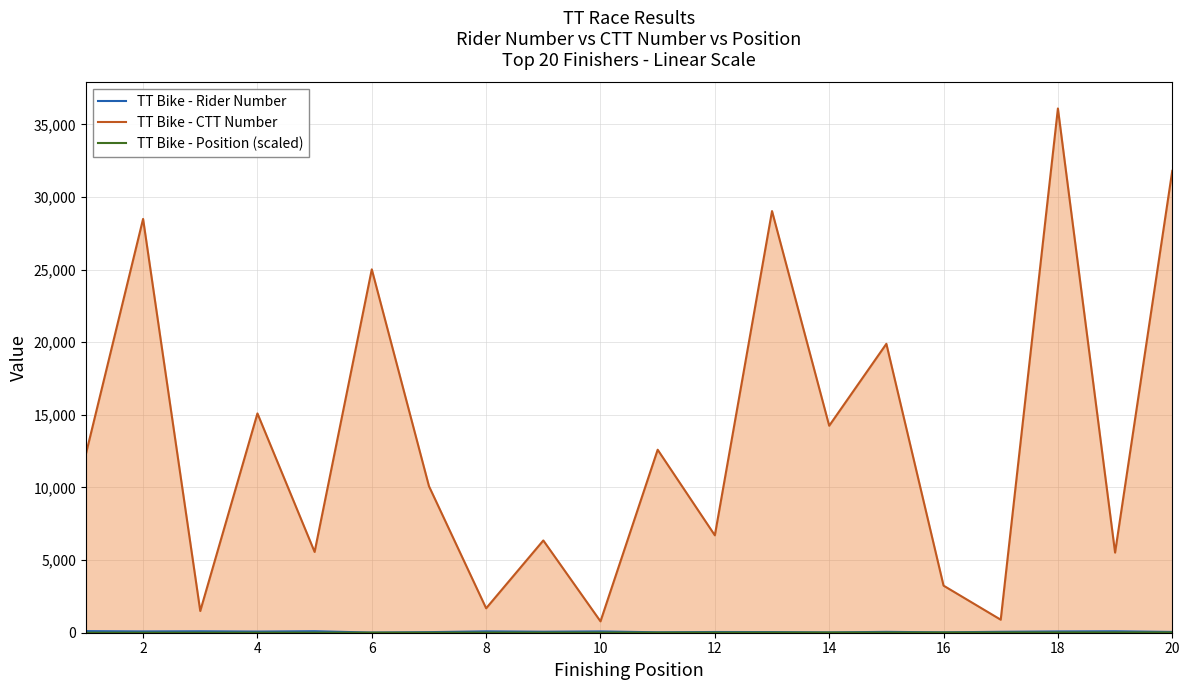

At which category is the sum across all series the highest?

18